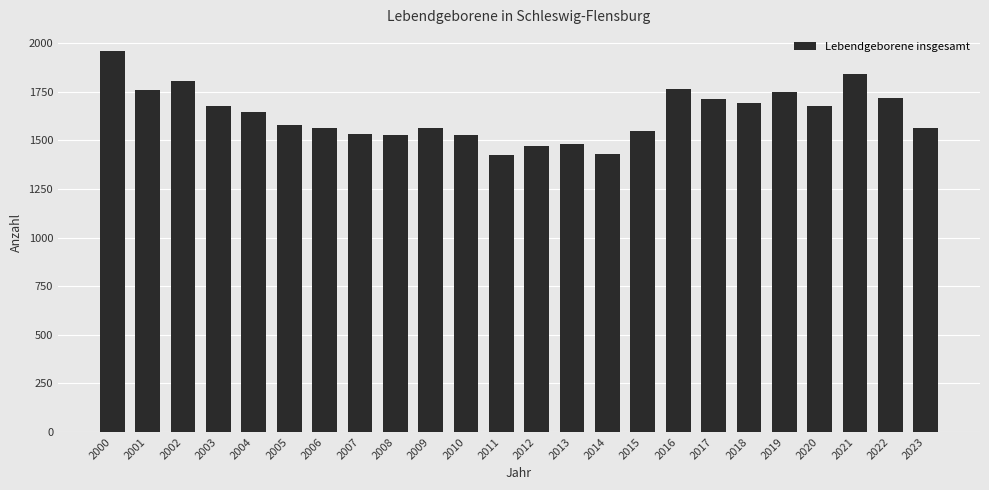

What is the smallest value displayed?

1423